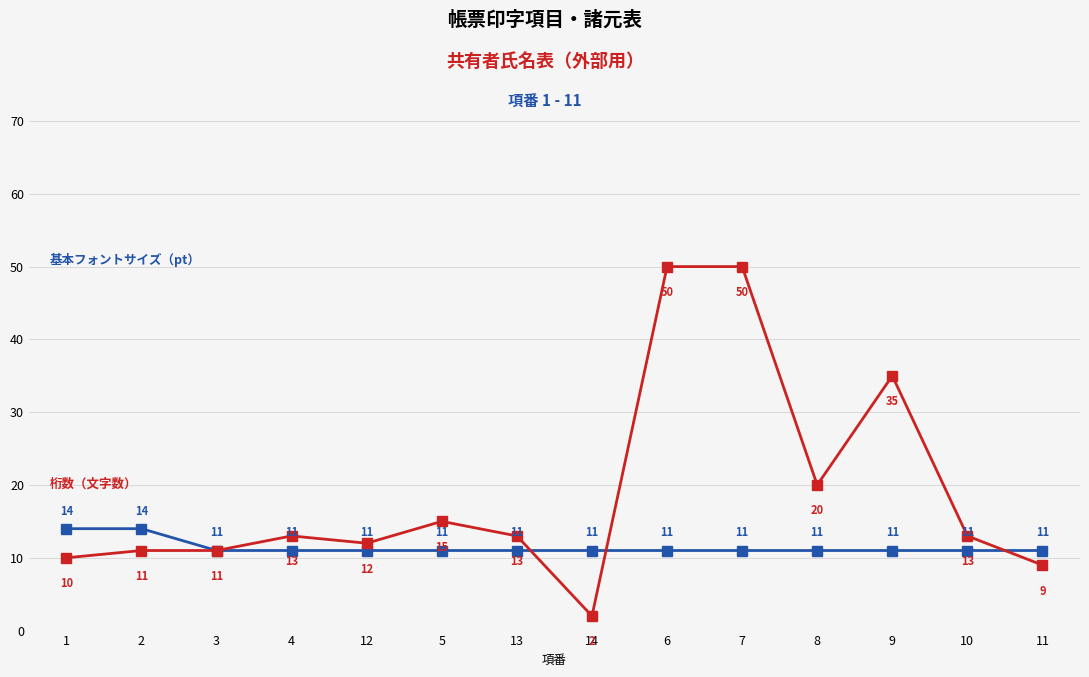

What is the total value across all series at 14?

13